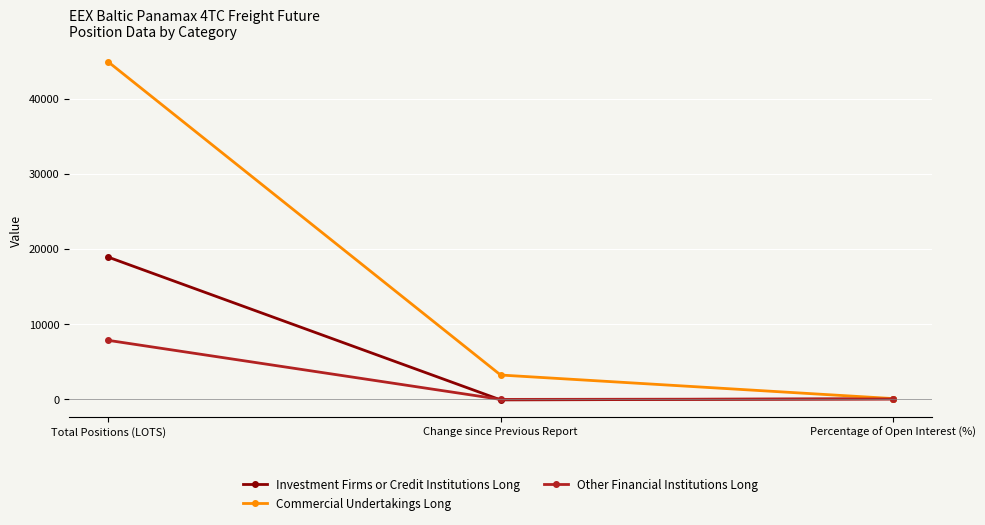

Which series has the largest range (max minus min)?

Commercial Undertakings Long